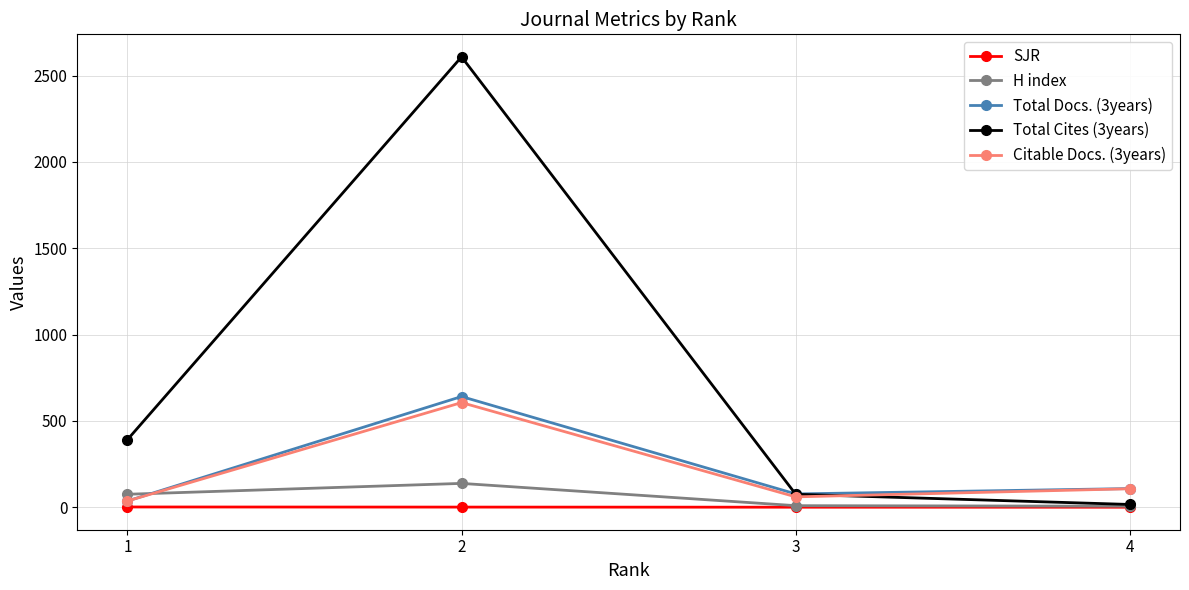

What are all the series names shown in the legend?

SJR, H index, Total Docs. (3years), Total Cites (3years), Citable Docs. (3years)